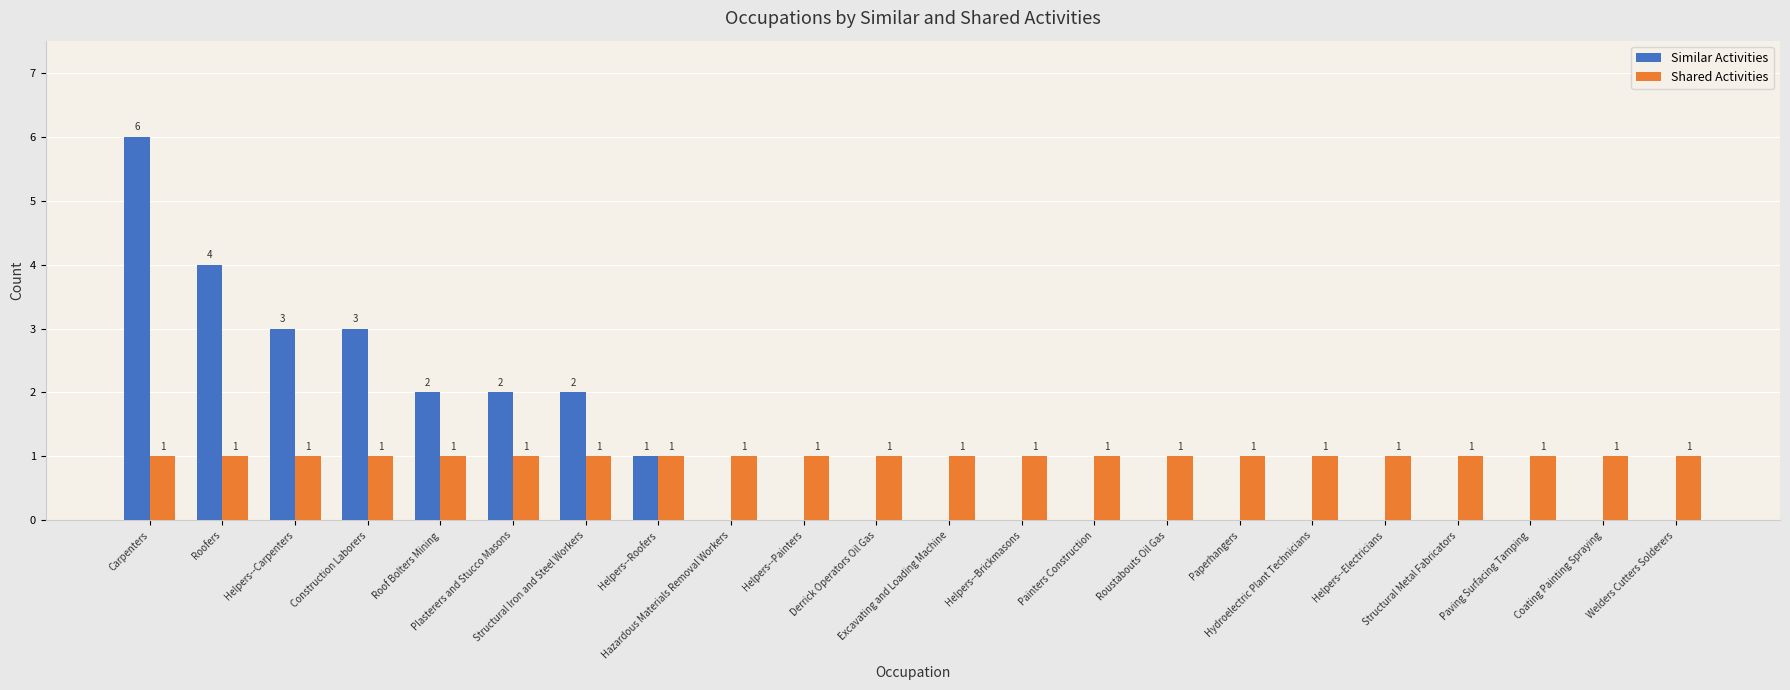

What is the total value across all series at Roof Bolters Mining?

3